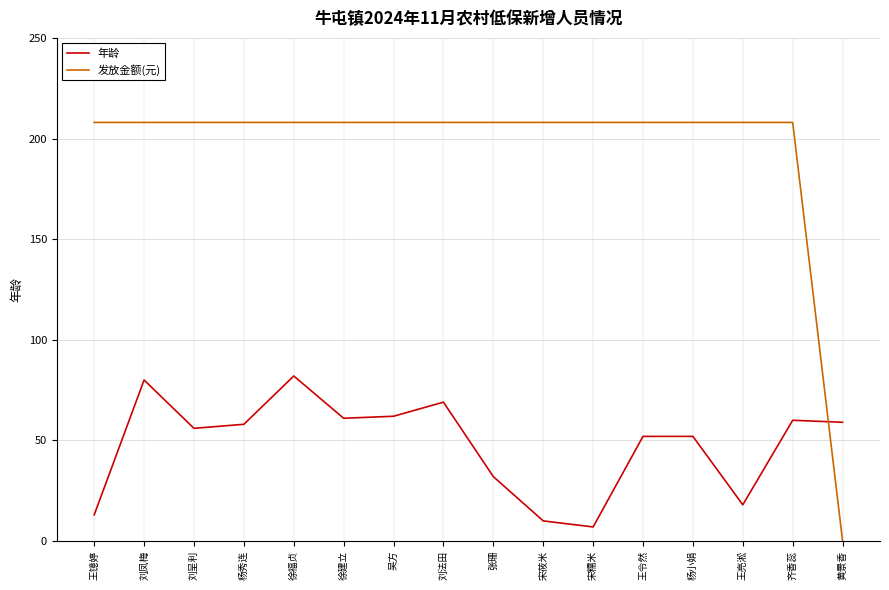

What is the maximum value shown in the chart?

208